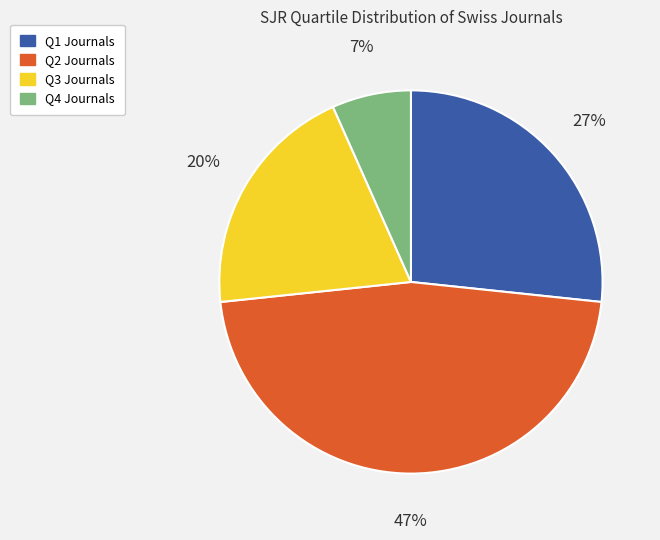

True or false: Q3 accounts for 33% of the total.

False